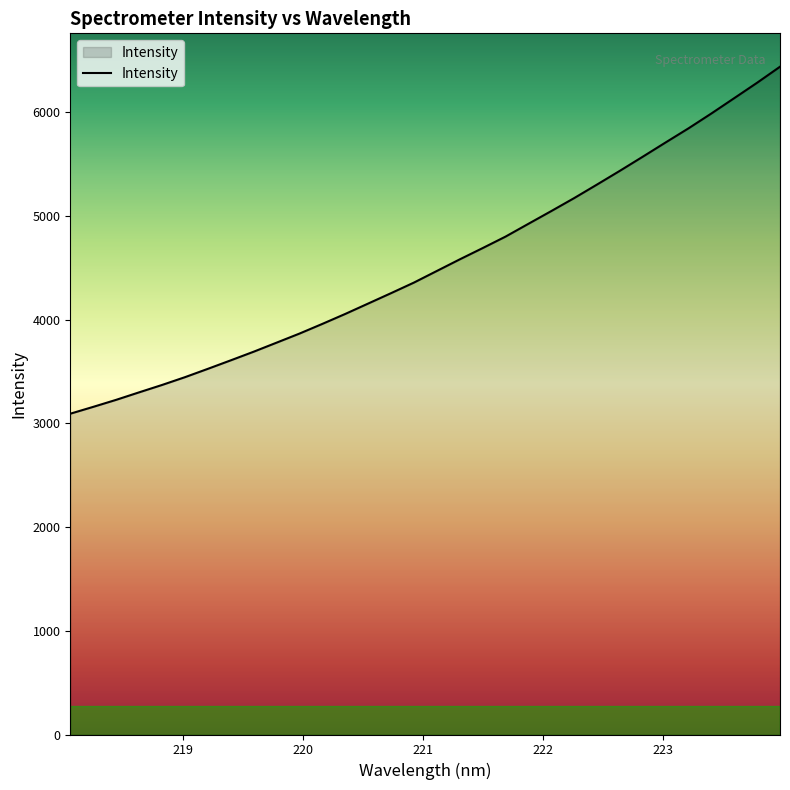

What is the difference between the maximum and minimum values?

3346.6